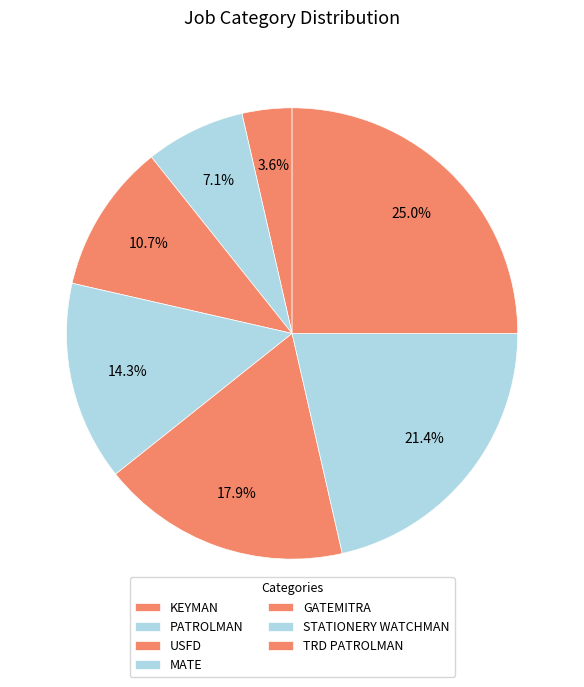

The USFD slice represents 1% of the pie. True or false?

False